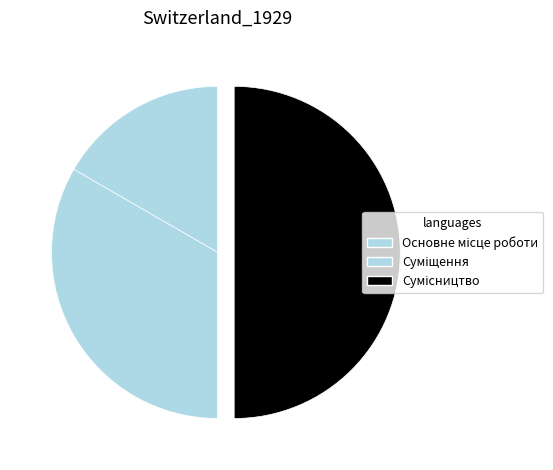

How many slices are in this pie chart?

3